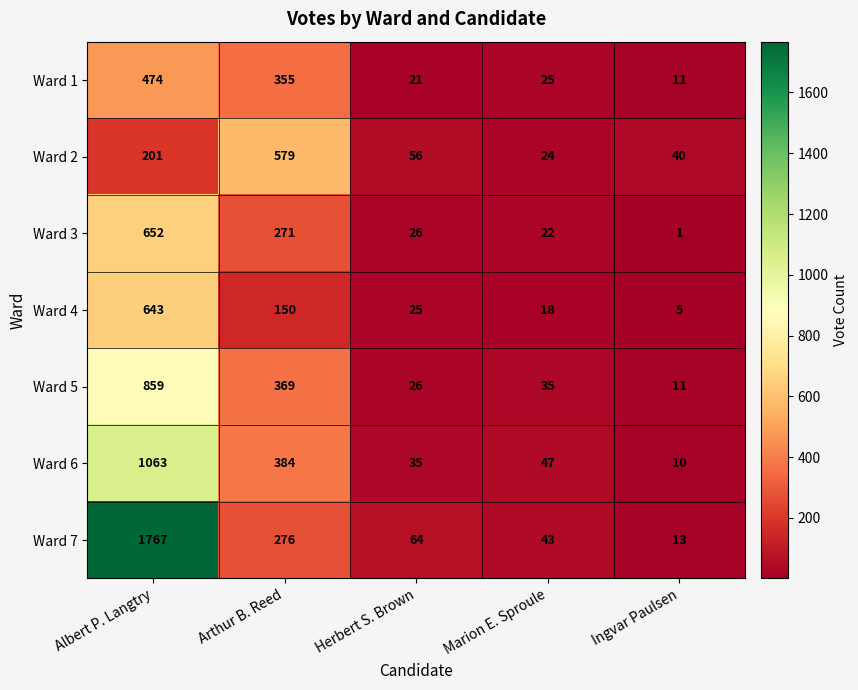

What is the average value of the Ward 1 series?

177